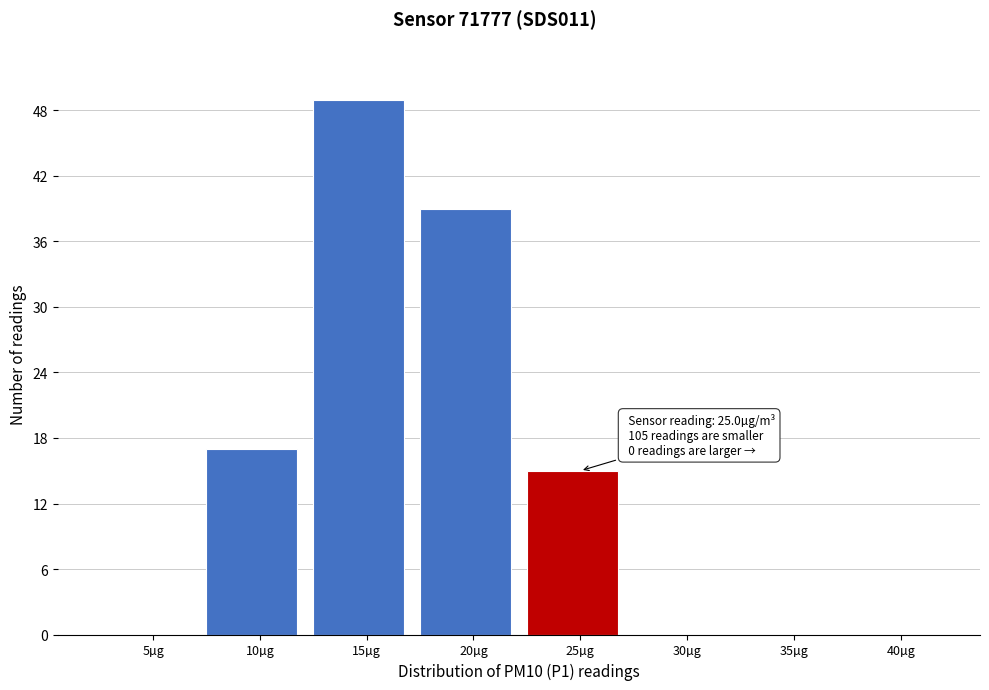

Reading right to left, list all the values displayed in this chart.

40µg=0	35µg=0	30µg=0	25µg=15	20µg=39	15µg=49	10µg=17	5µg=0